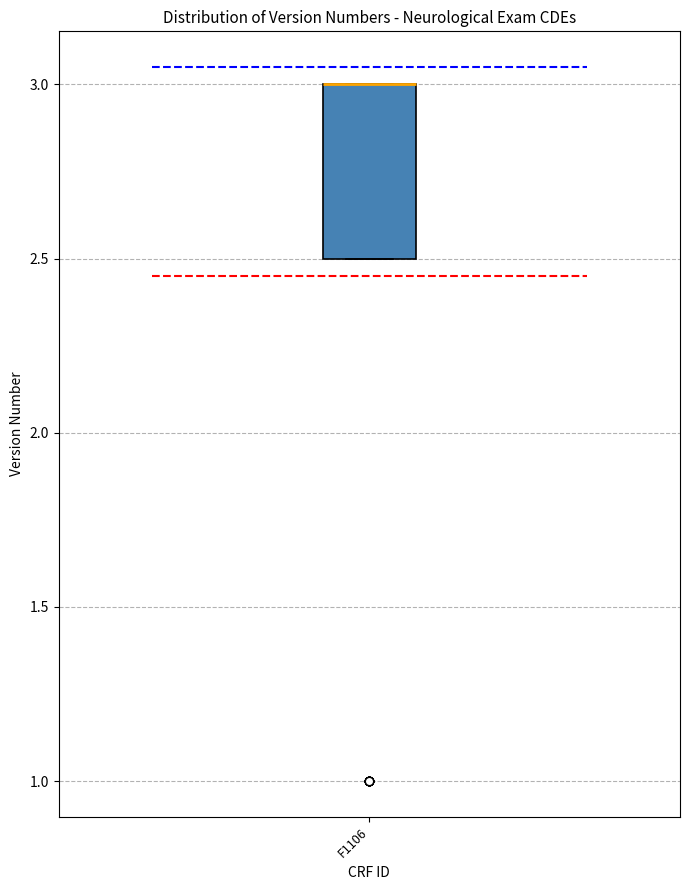

Read this box plot against the y-axis: the position of the median line, the range covered by the box, and the ends of both whiskers. The values are not printed on the chart, so give them approximately, as read against the axis.

median 3.0 (drawn on the box's upper edge), box 2.5 to 3.0, whiskers 2.5 to 3.0